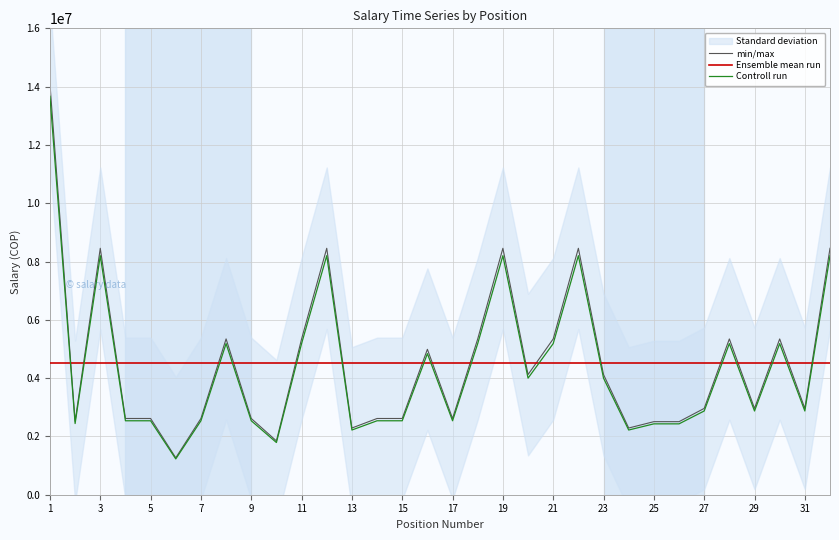

What is the minimum value shown in the chart?

1228446.8